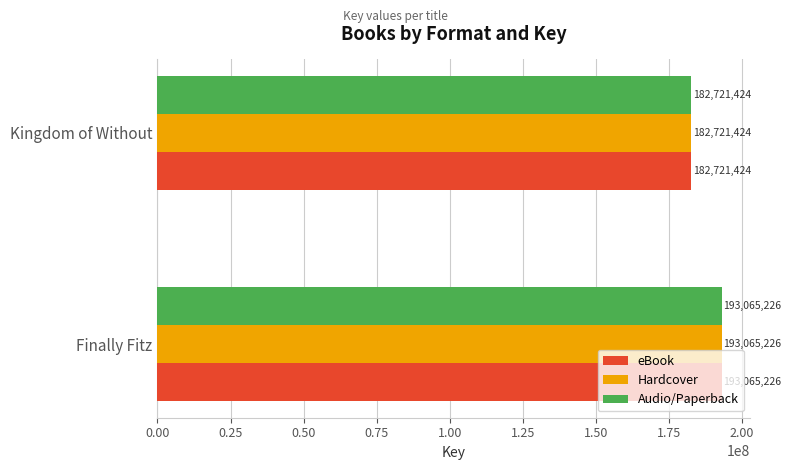

Is it true that Hardcover equals 320829130 at Finally Fitz?

False